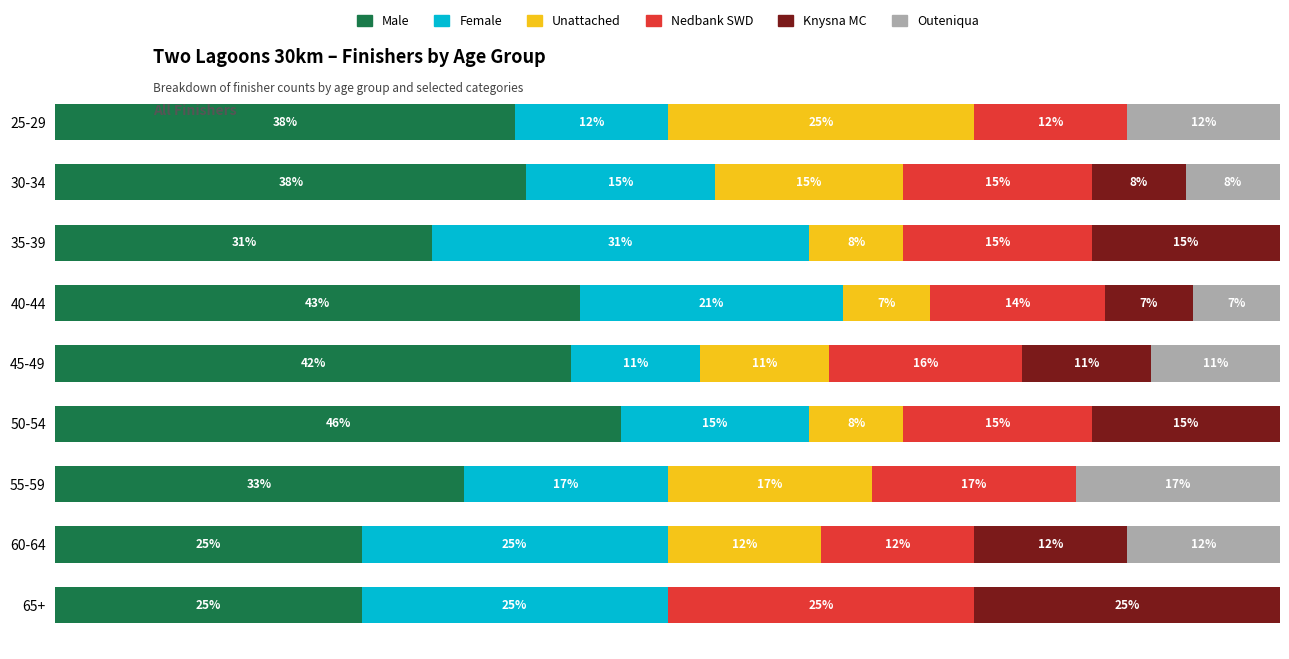

What are all the series names shown in the legend?

Male, Female, Unattached, Nedbank SWD, Knysna MC, Outeniqua